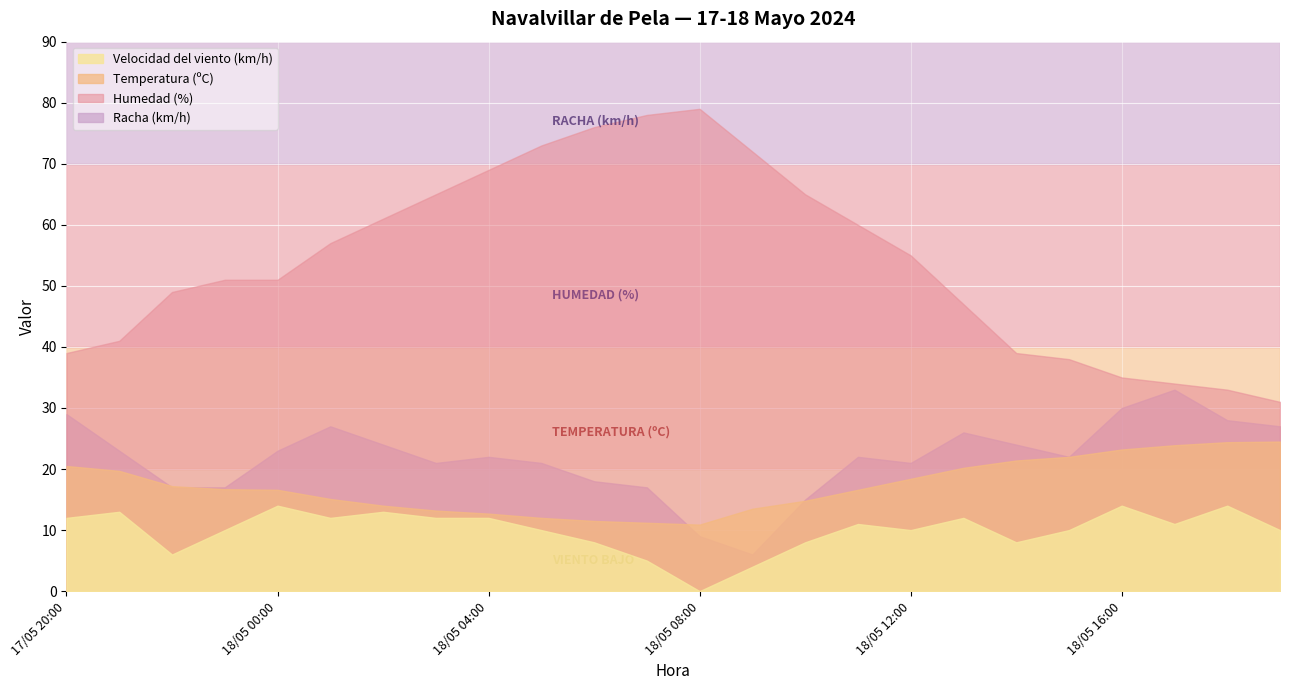

Where is Racha (km/h) nearest to the value 19?

18/05 06:00